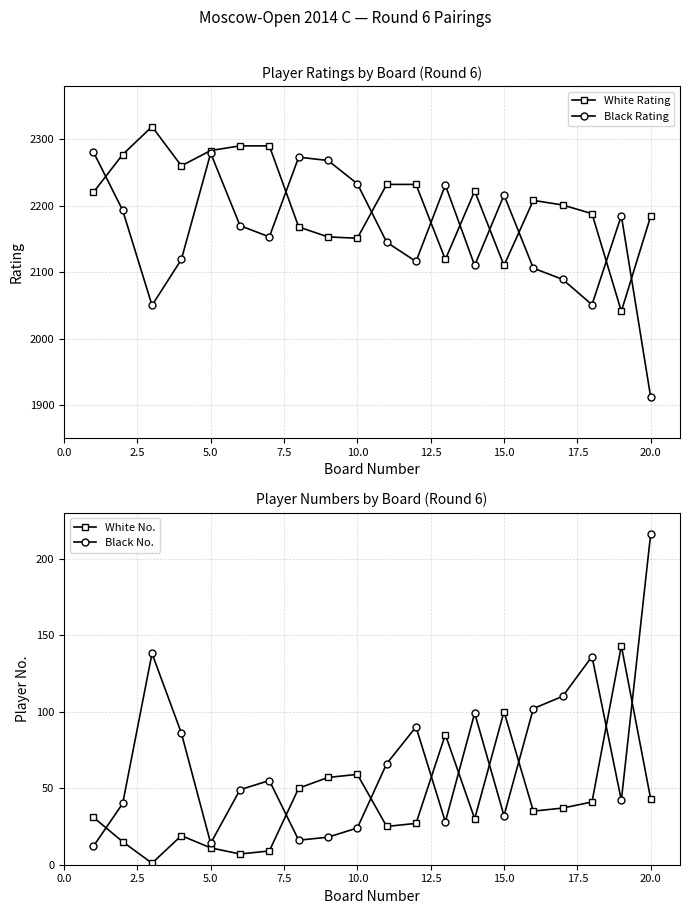

The value of Black No. at 5.0 is 14. True or false?

True